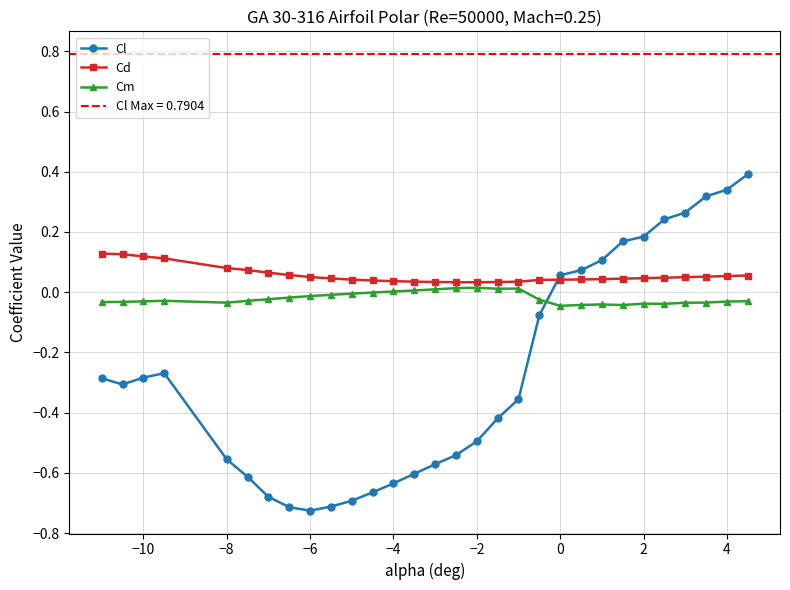

Does the chart have visible grid lines?

Yes